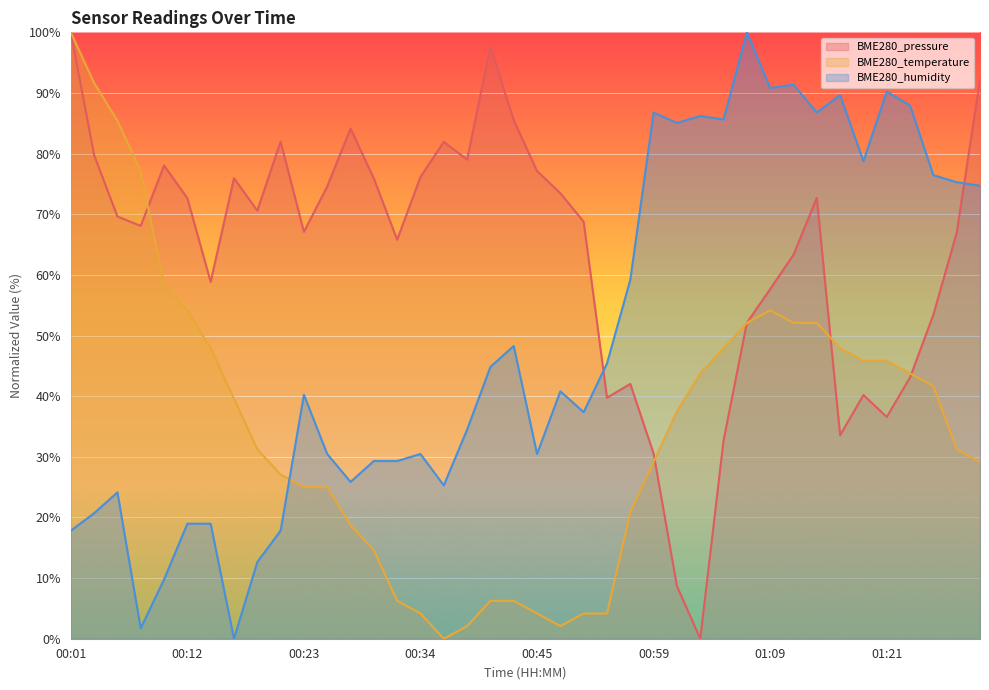

What is the sum of the BME280_pressure values at 00:36 and 01:12?

145.3